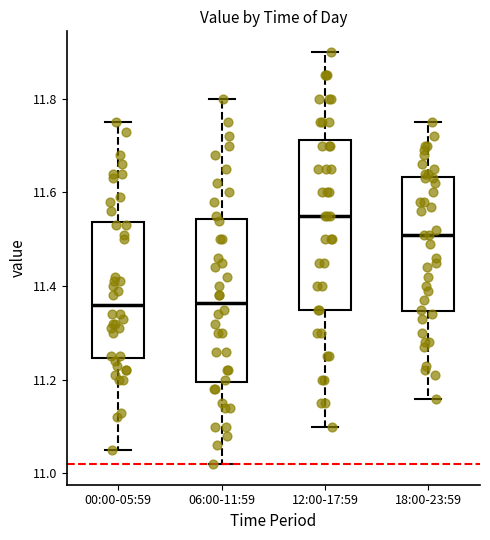

Reading left to right, read every box against the y-axis: the position of its median line, the range the box covers, and the ends of its whiskers. The values are not printed on the chart, so give them approximately, as read against the axis.

00:00-05:59: median 11.36, box 11.24 to 11.54, whiskers 11.06 to 11.76
06:00-11:59: median 11.36, box 11.20 to 11.54, whiskers 11.02 to 11.80
12:00-17:59: median 11.56, box 11.36 to 11.72, whiskers 11.10 to 11.90
18:00-23:59: median 11.52, box 11.34 to 11.64, whiskers 11.16 to 11.76